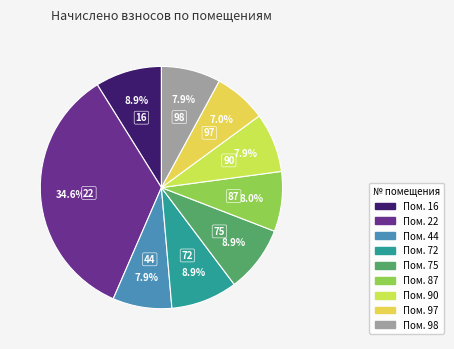

To the nearest percent, what portion does 97 represent?

7%